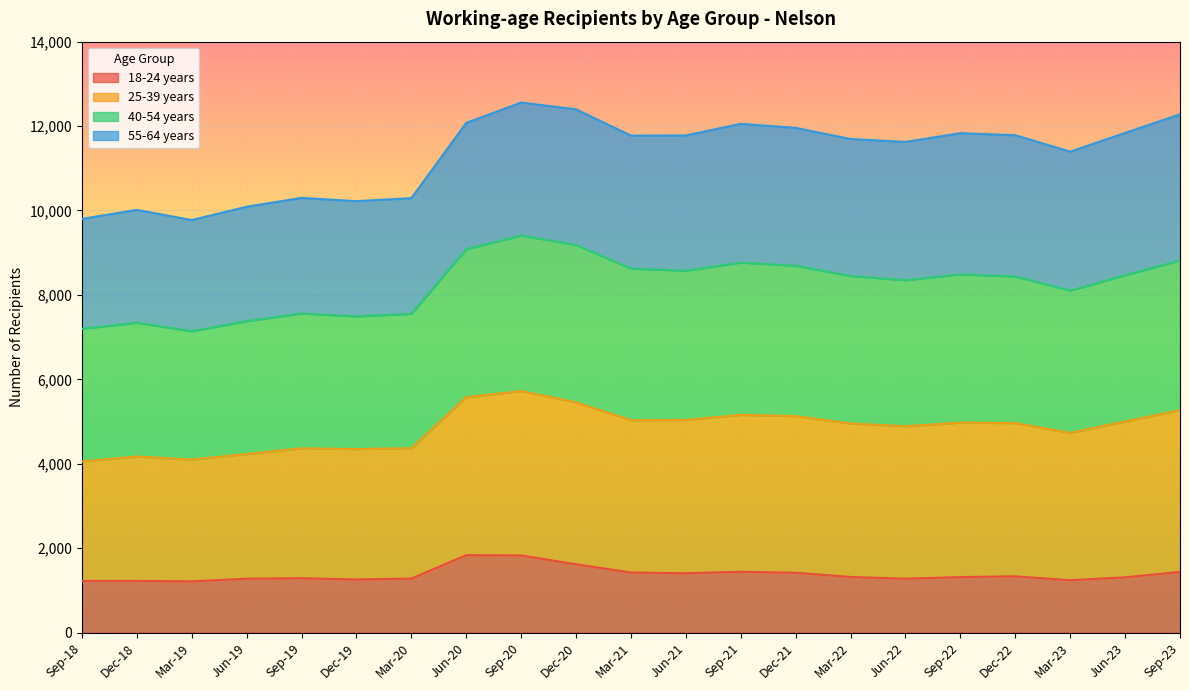

The value of 25-39 years at Dec-18 is 16317. True or false?

False